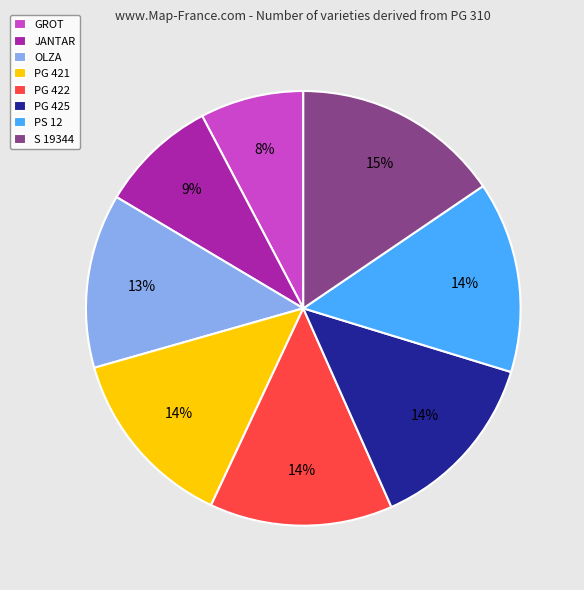

Does PS 12 account for over 50% of the chart?

No